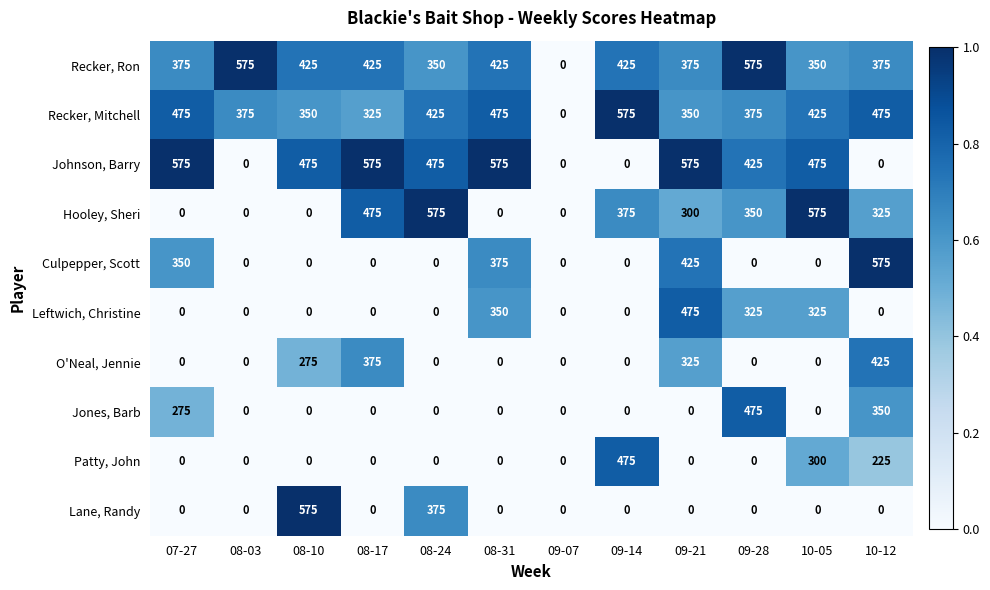

What is the difference between the highest and lowest values at 08-03?

575